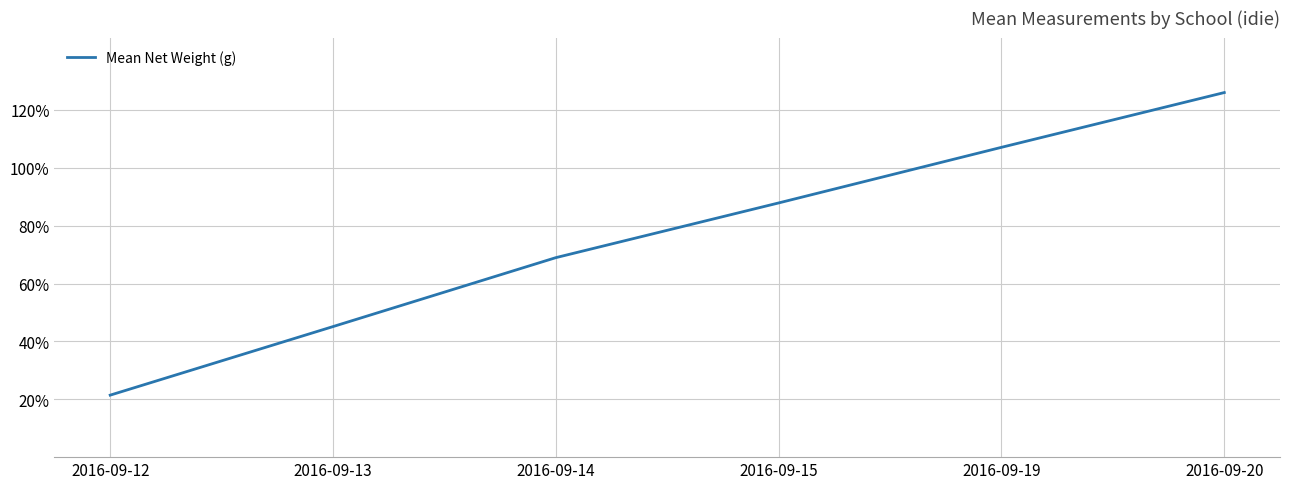

At which label is the value closest to 73?

2016-09-14